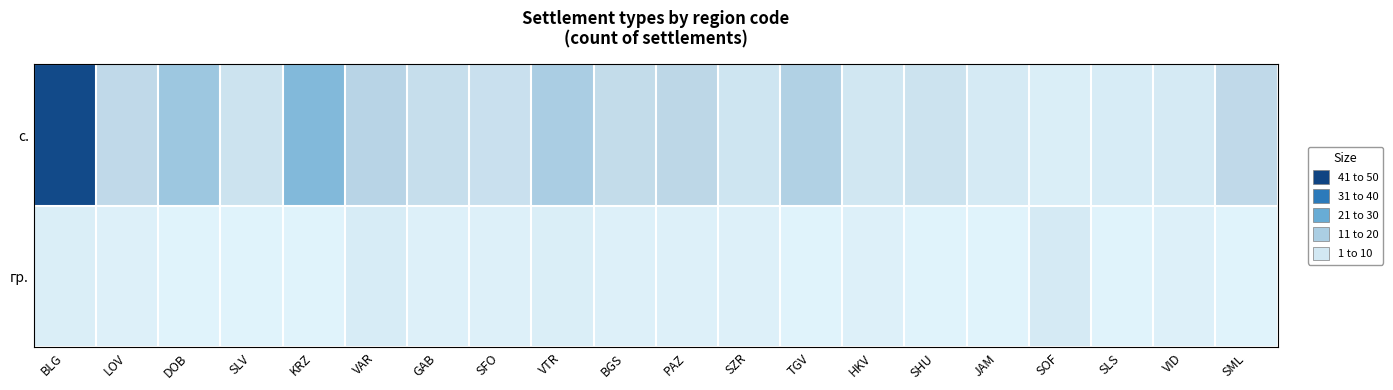

Reading left to right, extract all data points from this chart.

с.: BLG=45	LOV=12	DOB=18	SLV=8	KRZ=22	VAR=14	GAB=10	SFO=9	VTR=16	BGS=11	PAZ=13	SZR=7	TGV=15	HKV=6	SHU=8	JAM=5	SOF=3	SLS=4	VID=5	SML=12
гр.: BLG=3	LOV=2	DOB=1	SLV=1	KRZ=1	VAR=4	GAB=2	SFO=2	VTR=3	BGS=2	PAZ=2	SZR=2	TGV=1	HKV=2	SHU=1	JAM=1	SOF=5	SLS=1	VID=2	SML=1